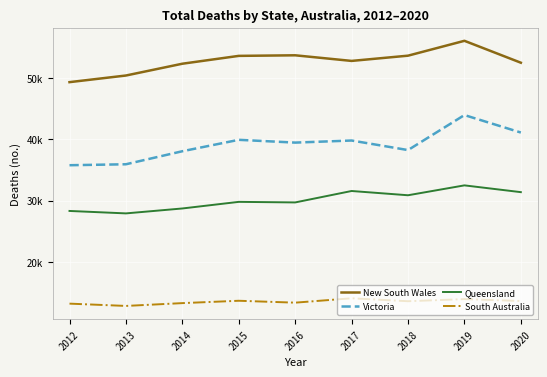

Does the chart display data point markers on the line(s)?

No